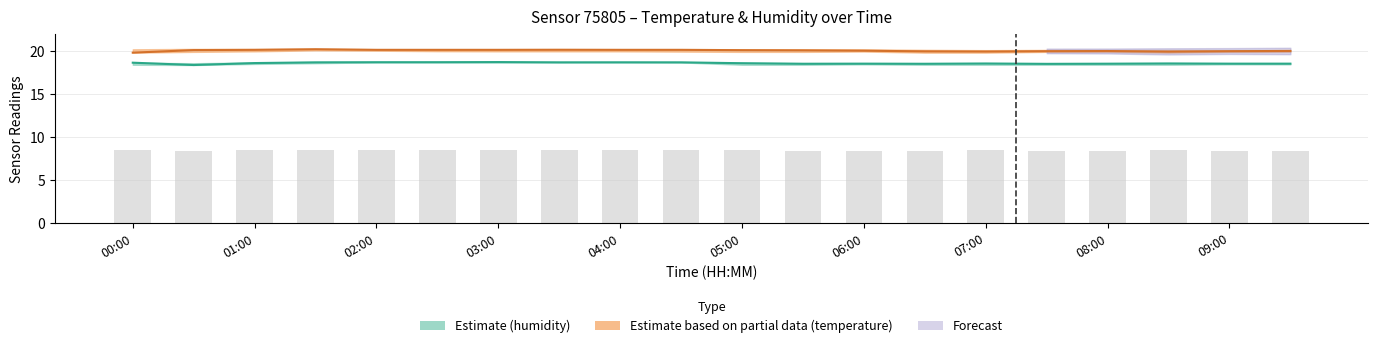

At which label does humidity reach its minimum?

01:00